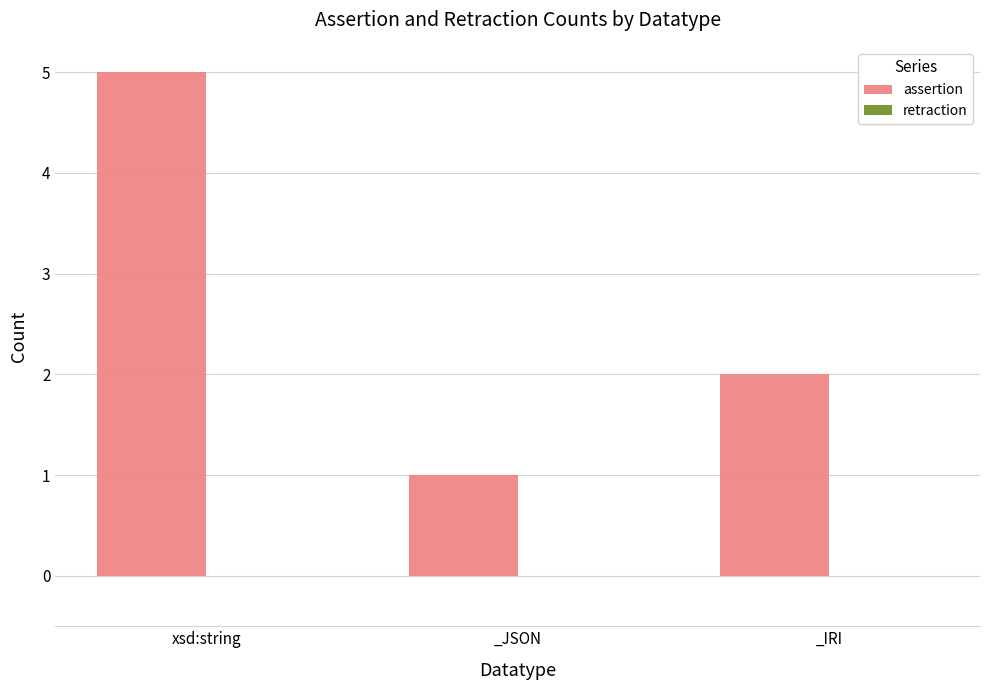

Rank the categories by value from lowest to highest.

_JSON, _IRI, xsd:string